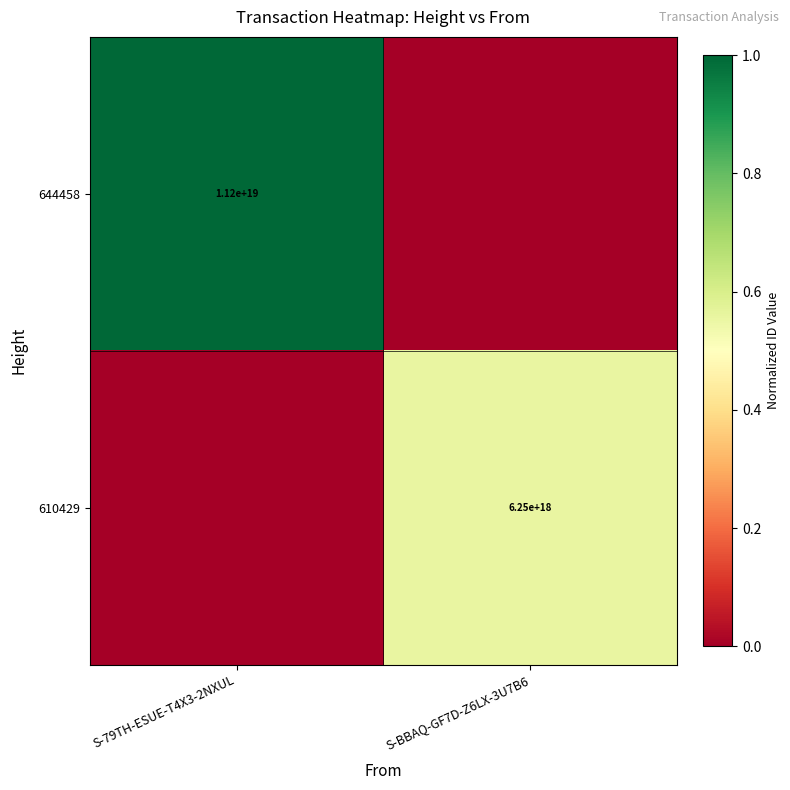

What is the difference between the highest and lowest values at S-BBAQ-GF7D-Z6LX-3U7B6?

0.6